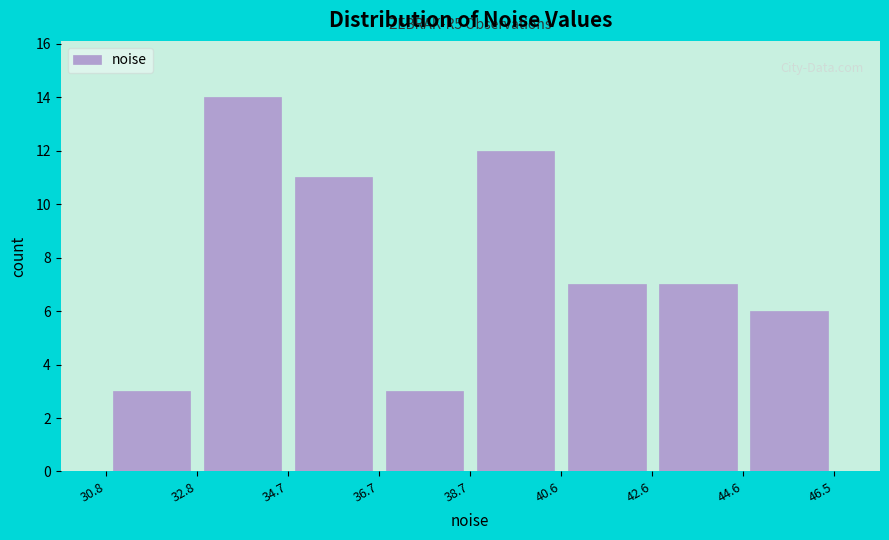

Over which range of the x-axis is the bar tallest?

32.8 to 34.7